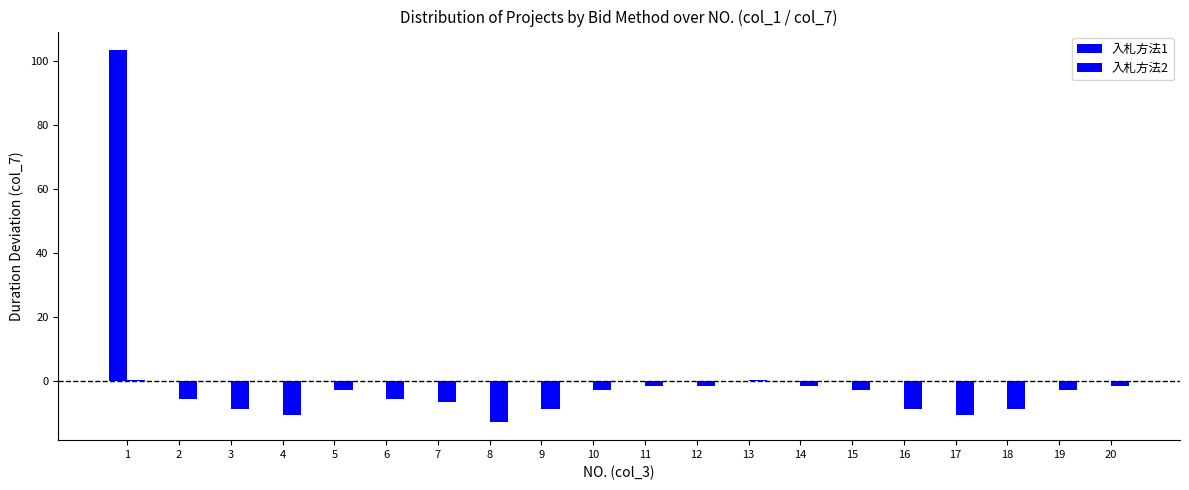

How many values in the 入札方法2 series exceed -2?

6